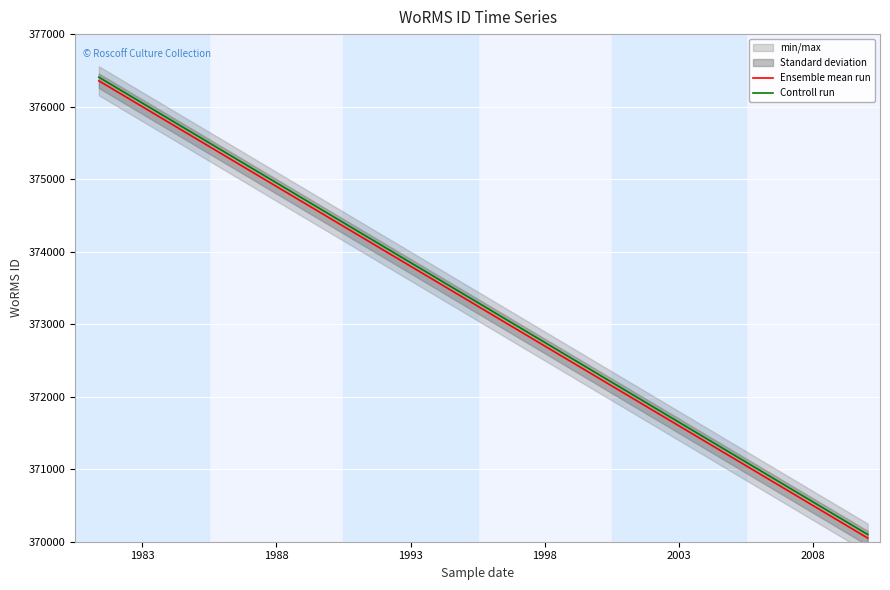

Rank the series by their maximum value, from lowest to highest.

Ensemble mean run, Controll run